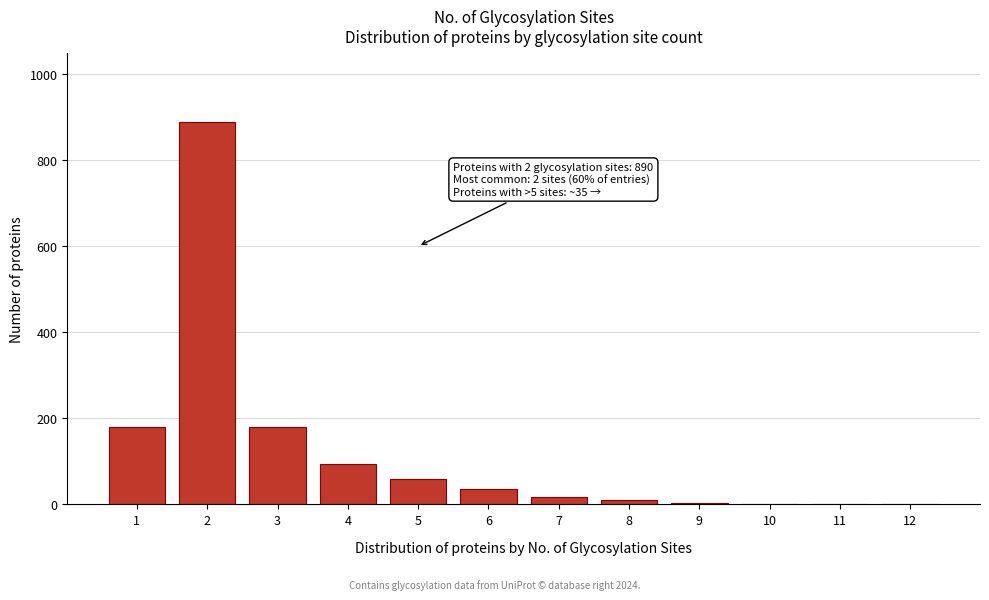

What is the change in value from 1 to 2?

+710